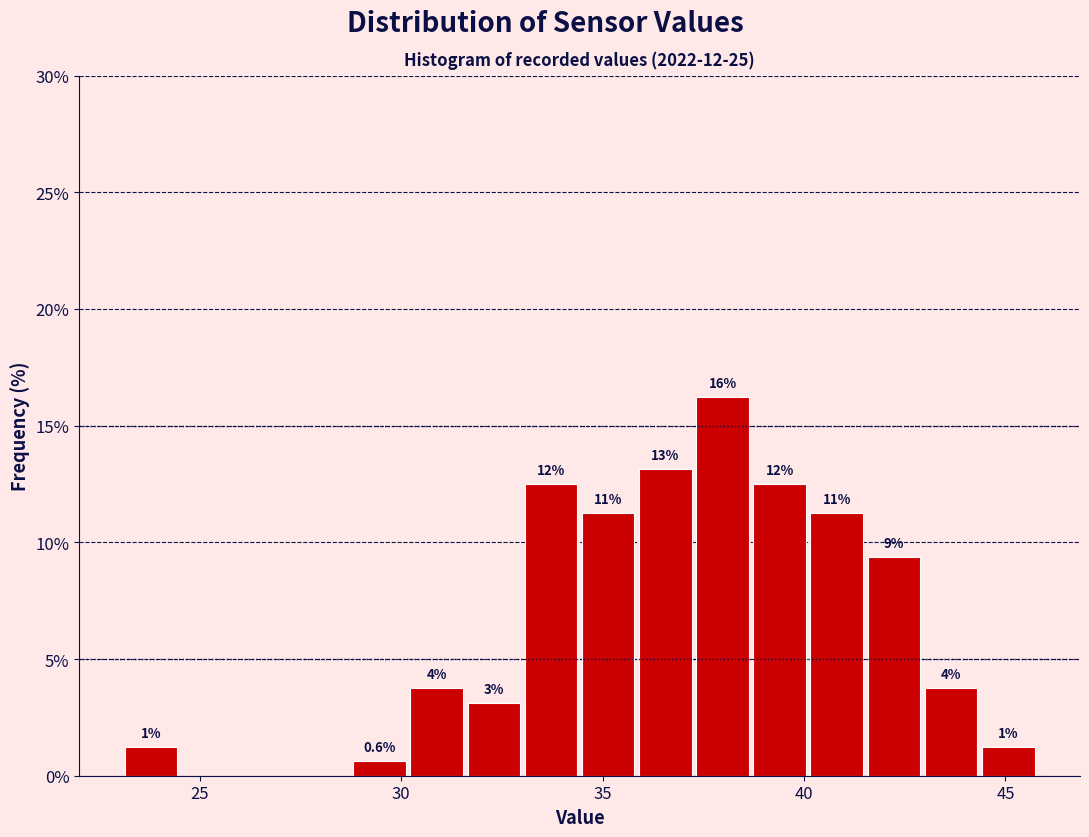

Around what value on the x-axis is the tallest bar? Give the approximate position of its centre, as read against the axis.

38.0